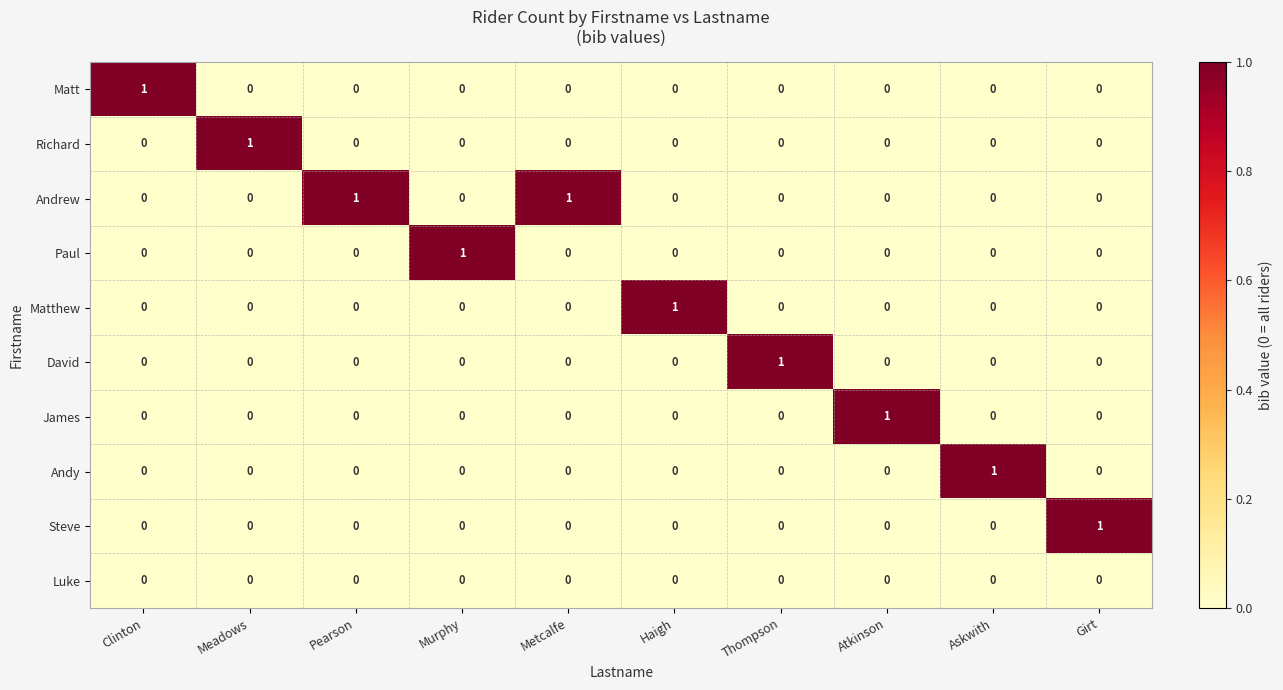

How many data points in Andy are above 0?

1